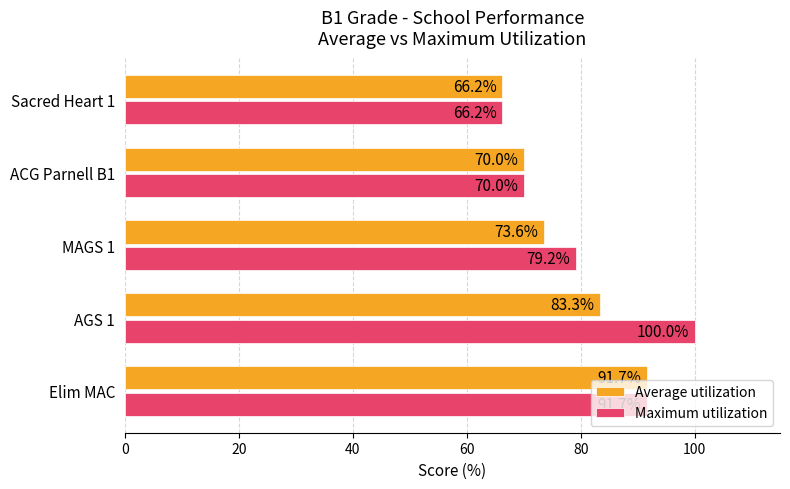

What is the difference between the maximum and minimum values in the Average utilization series?

25.4